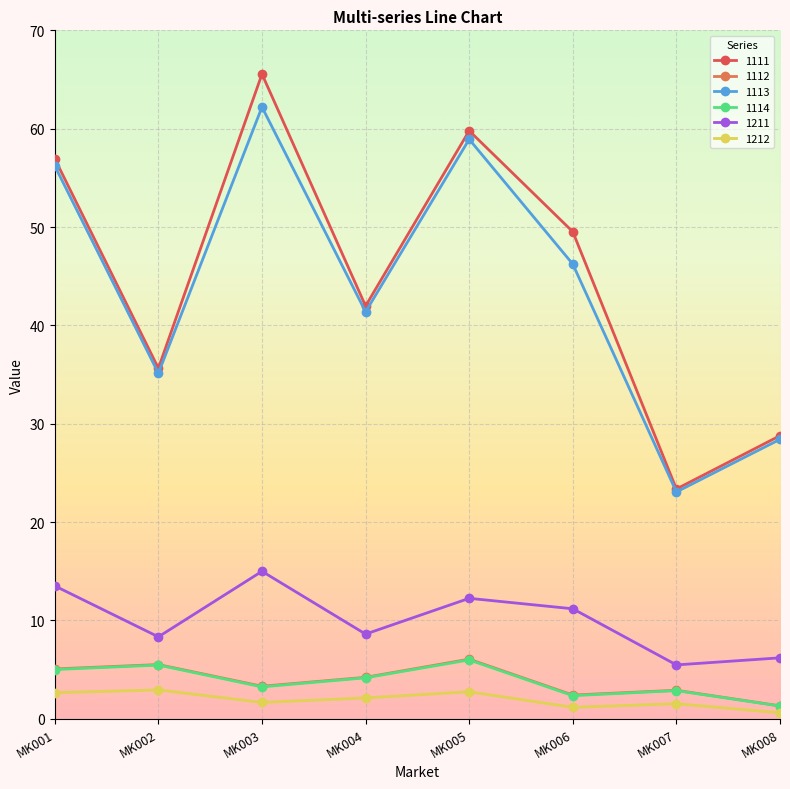

At which label is 1114 closest to 3?

MK007